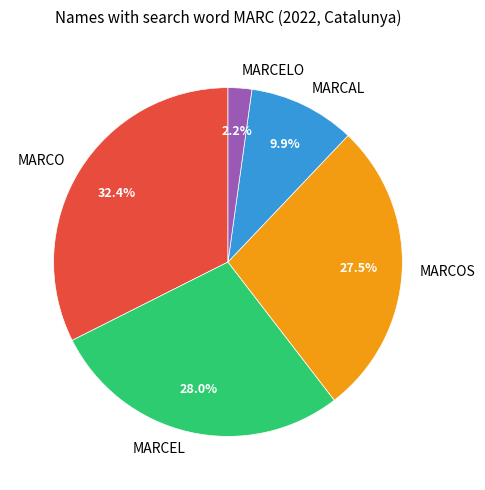

Does MARCAL represent more than half of the total?

No